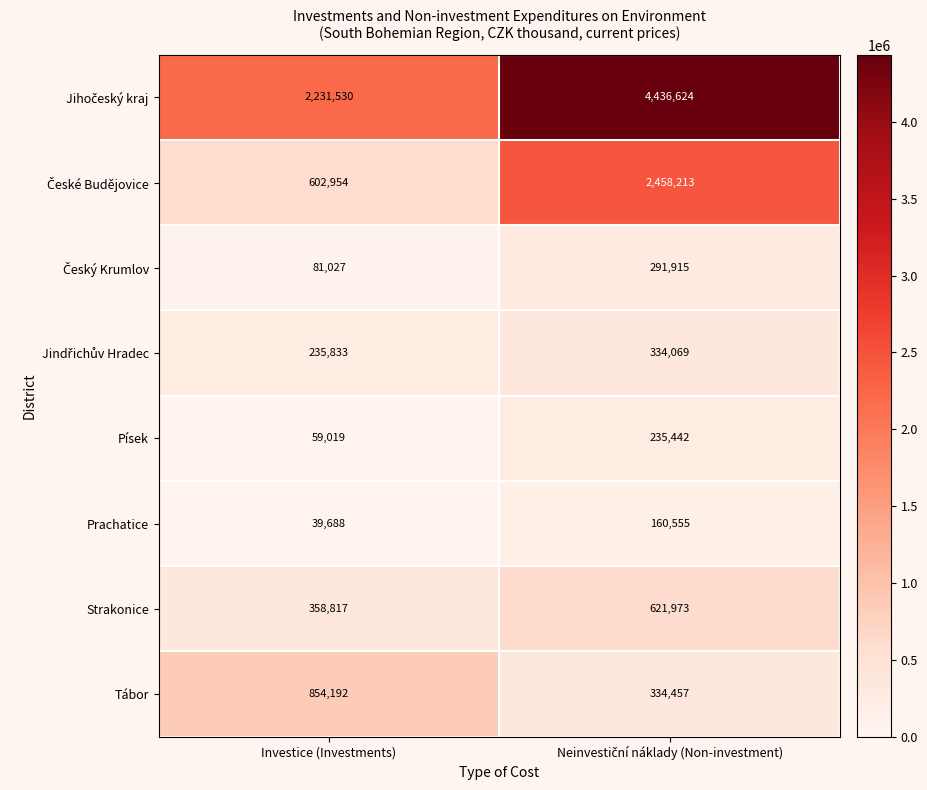

What is the total value across all series at Investice (Investments)?

4463060